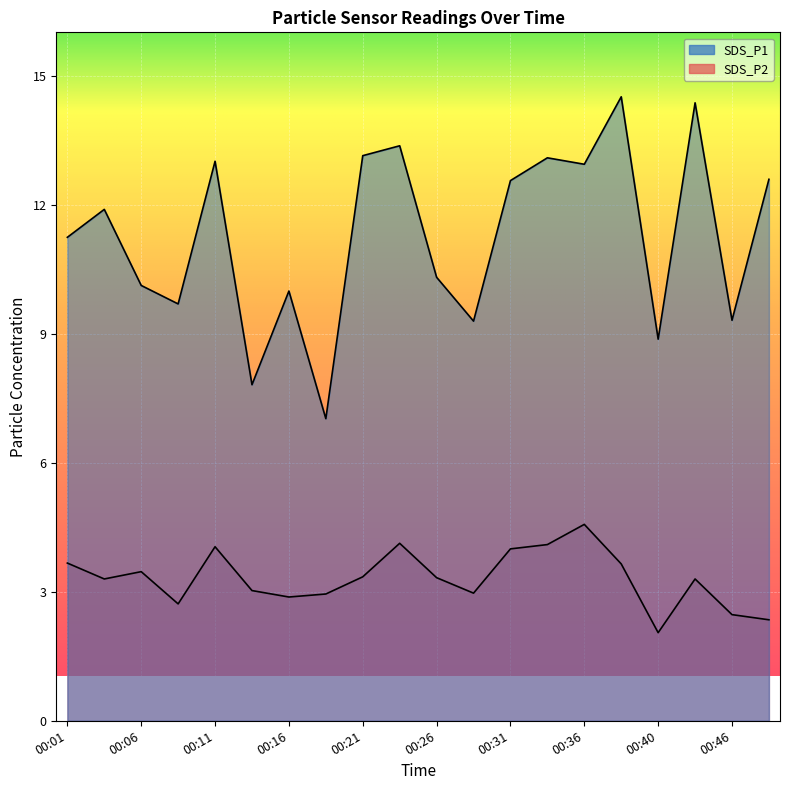

True or false: SDS_P2 and SDS_P1 cross at least once.

False